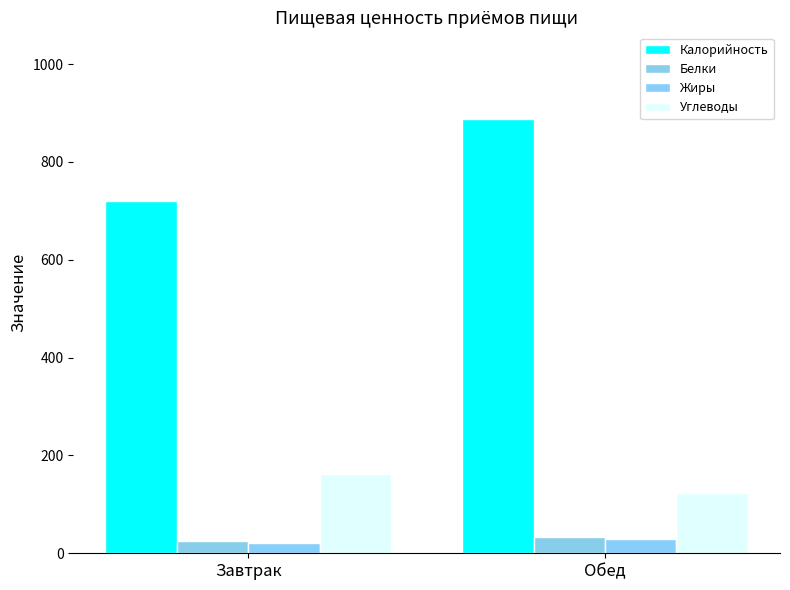

Which series has the largest total across all categories?

Калорийность